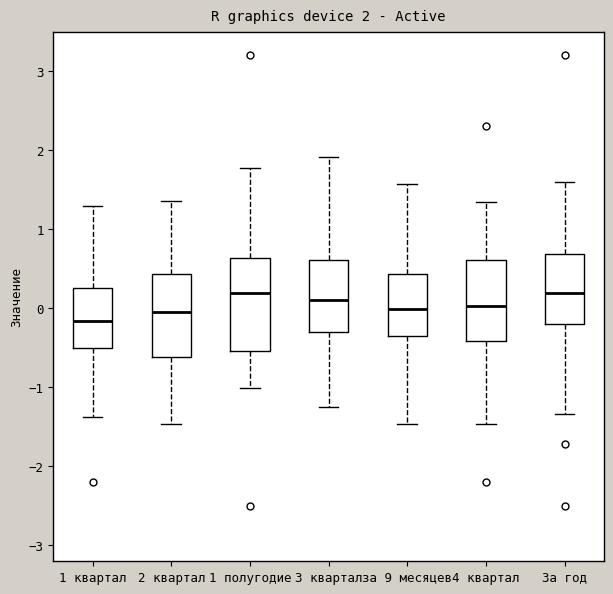

Comparing the boxes themselves (not the whiskers), which one is the tallest?

1 полугодие